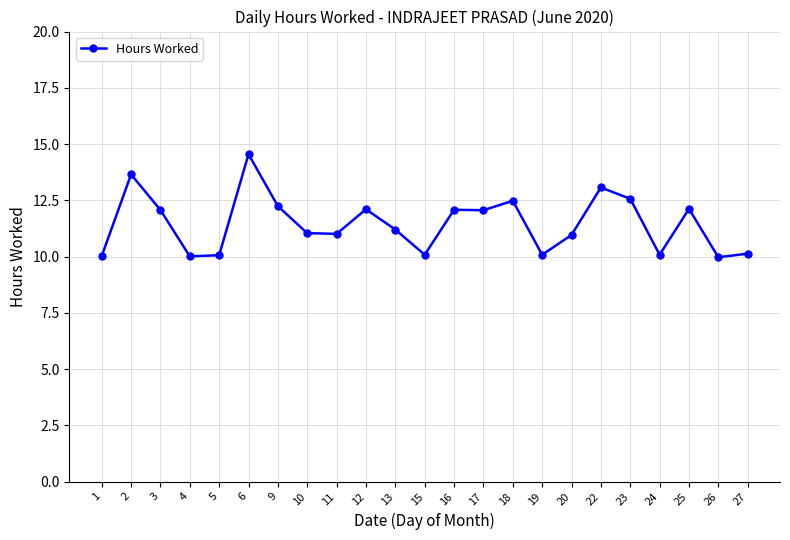

What is the sum of all values?

263.6